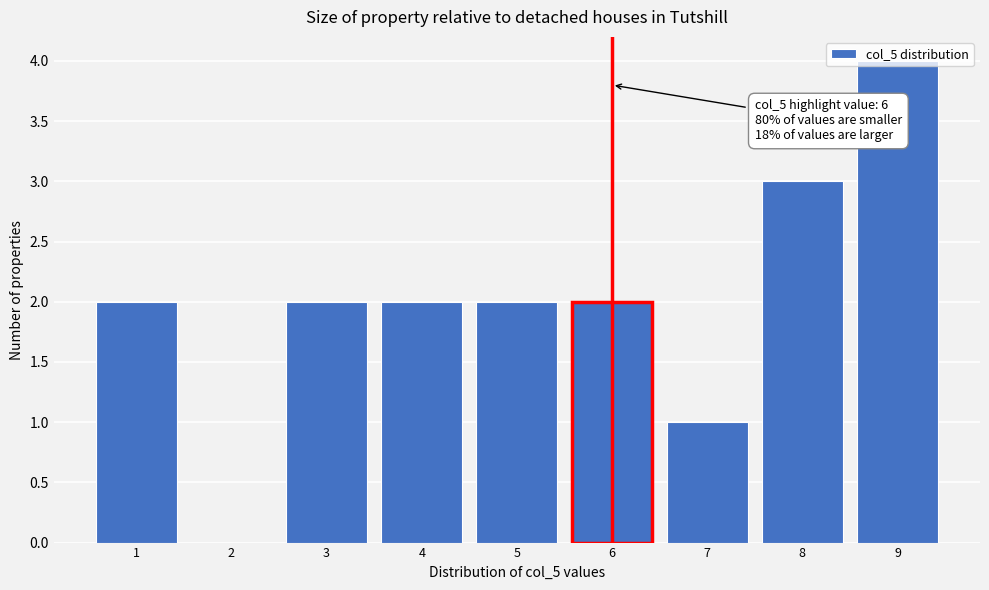

Which range on the x-axis has the tallest bar?

8.5 to 9.5